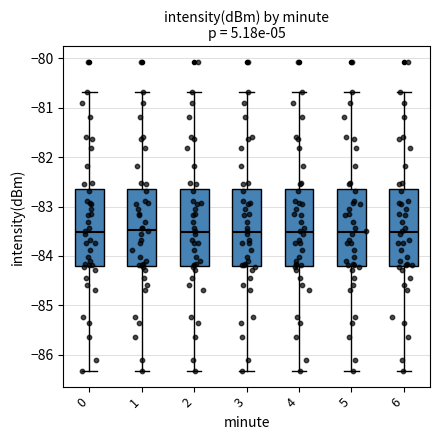

Reading left to right, transcribe this box plot: for each box, give where its median line is, the range the box spans, and where its two whiskers end, as read against the y-axis. The values are not printed on the chart, so give them approximately, as read against the axis.

0: median -83.5, box -84.2 to -82.7, whiskers -86.3 to -80.7
1: median -83.5, box -84.2 to -82.7, whiskers -86.3 to -80.7
2: median -83.5, box -84.2 to -82.7, whiskers -86.3 to -80.7
3: median -83.5, box -84.2 to -82.7, whiskers -86.3 to -80.7
4: median -83.5, box -84.2 to -82.7, whiskers -86.3 to -80.7
5: median -83.5, box -84.2 to -82.7, whiskers -86.3 to -80.7
6: median -83.5, box -84.2 to -82.7, whiskers -86.3 to -80.7